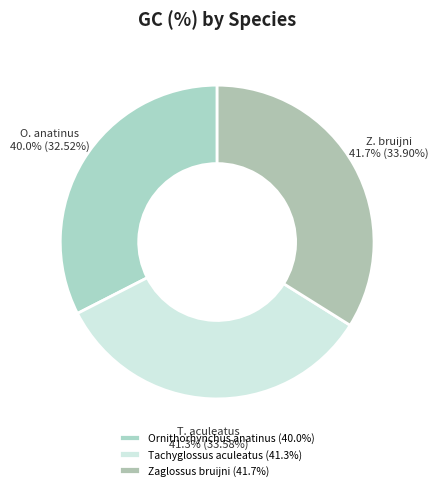

To the nearest percent, what percentage of the pie is Tachyglossus aculeatus?

34%